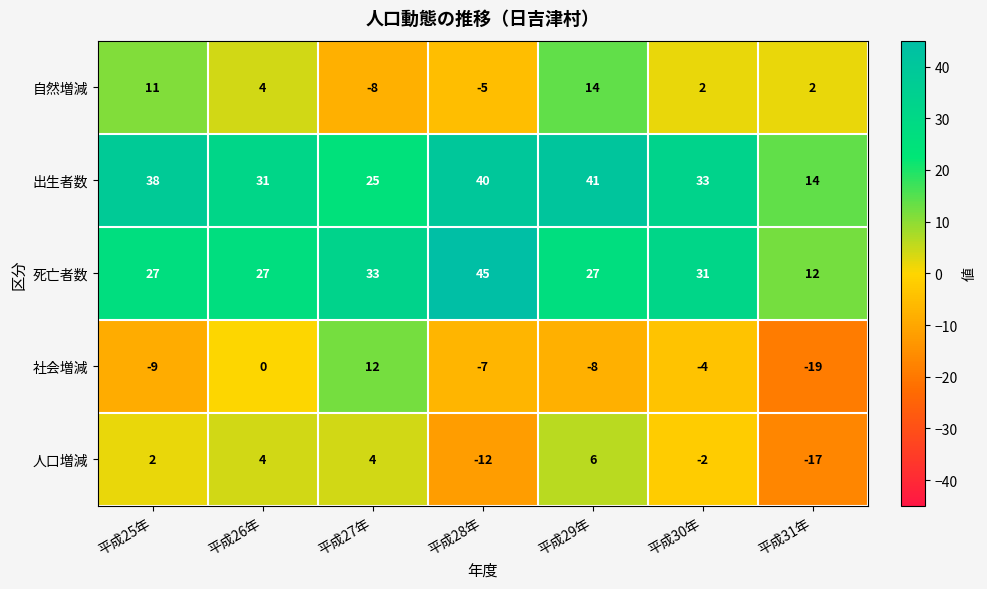

Between 平成29年 and 平成30年, which series saw the biggest shift?

自然増減